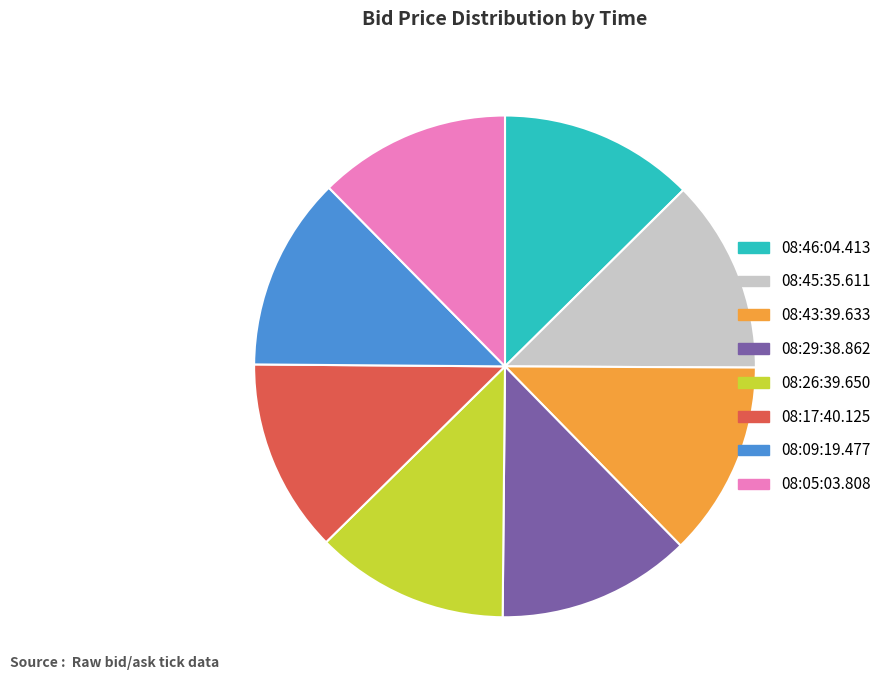

What is the ratio of the value at 08:45:35.611 to the value at 08:05:03.808?

1.0